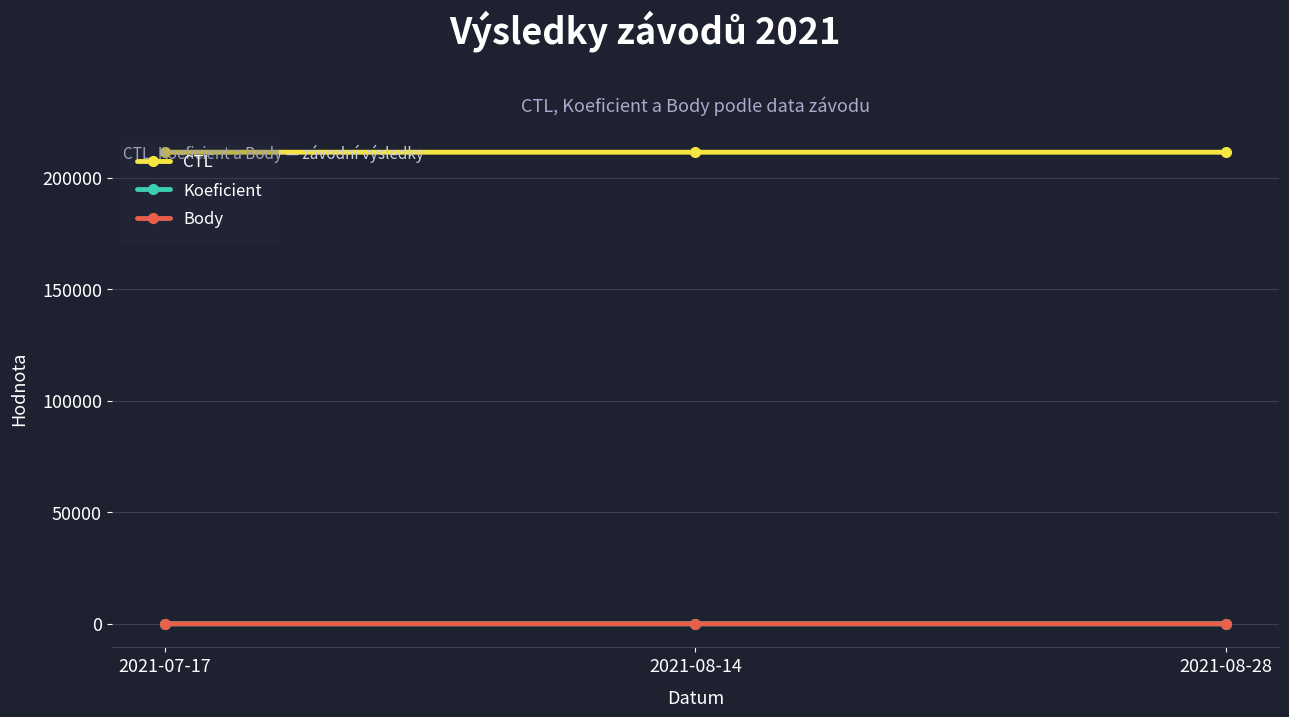

What is the greatest value displayed?

211408.0